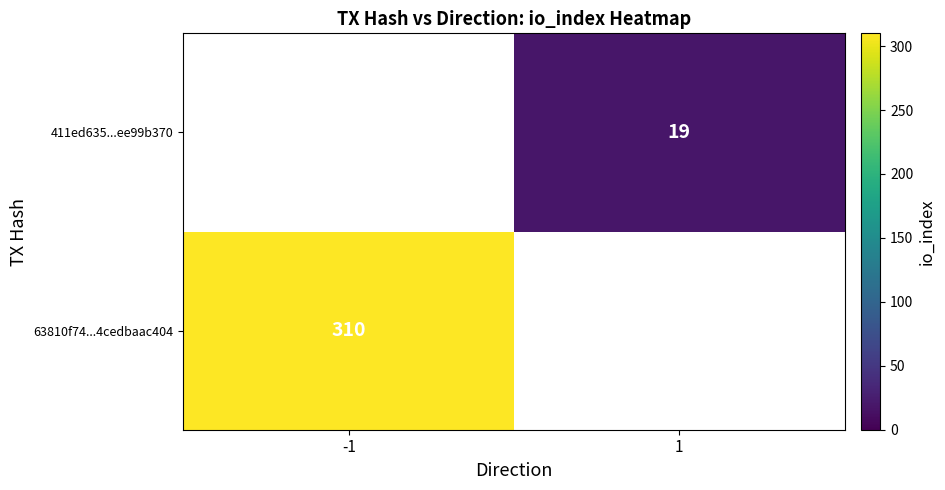

At which category does the chart reach its peak across all series?

-1